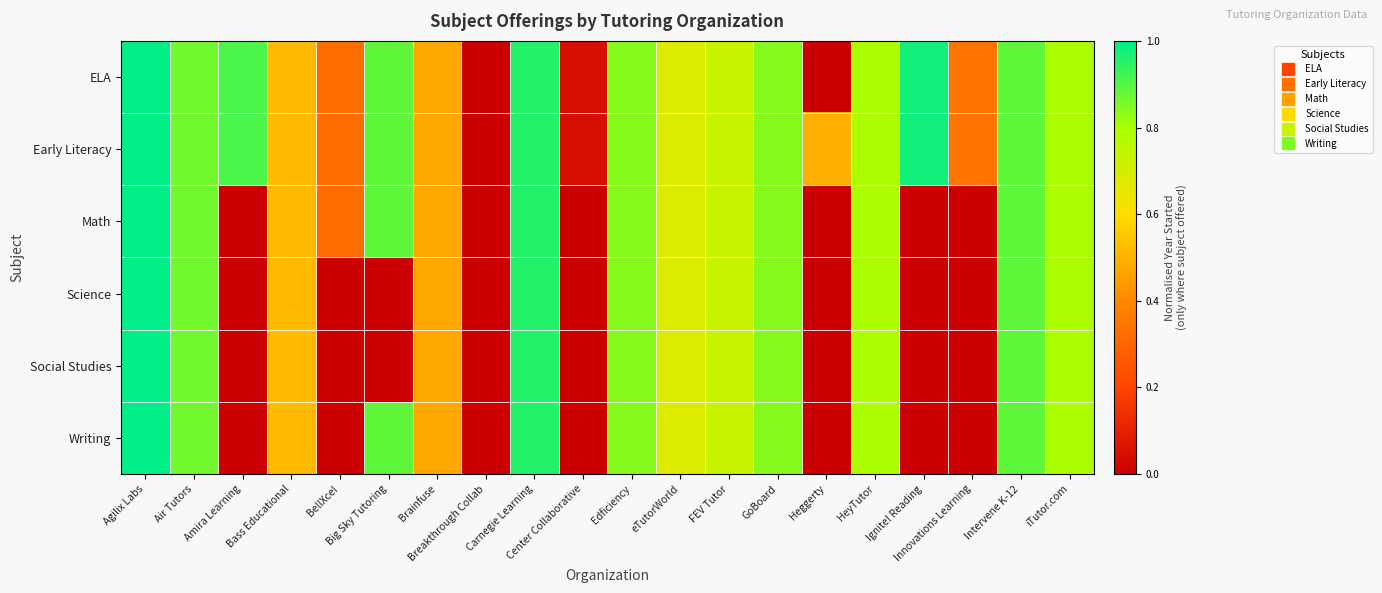

What is the spread (max minus min) of values at Innovations Learning?

0.3